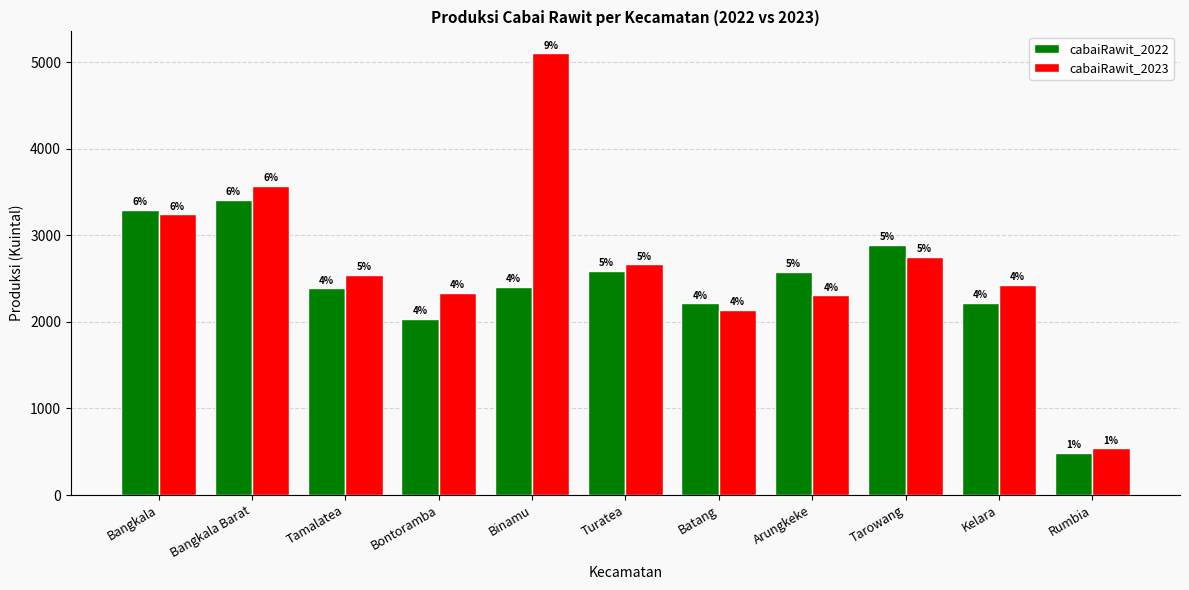

How many groups of bars are there?

11